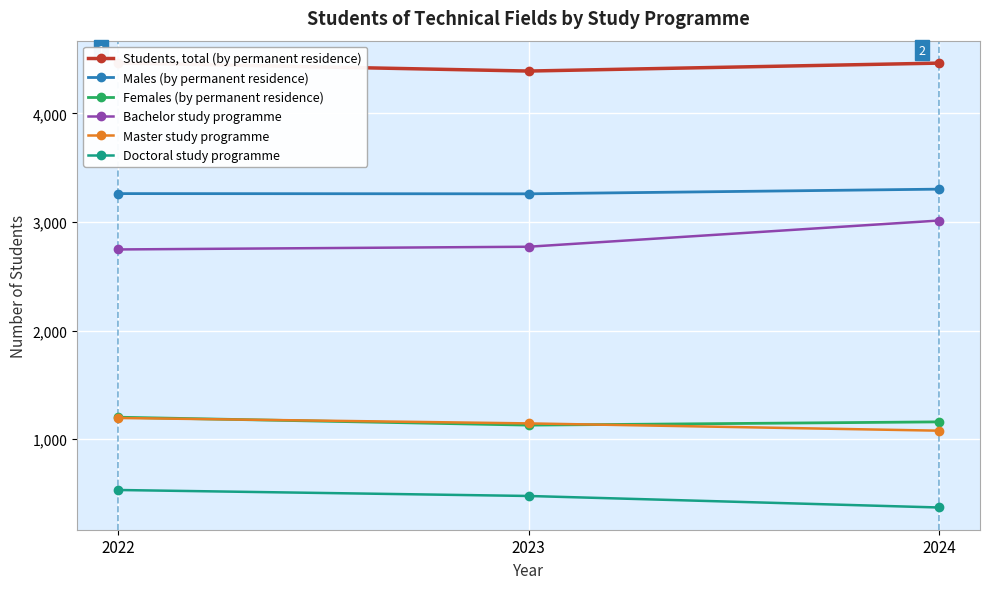

How many data points in Females (by permanent residence) are above 1160?

1